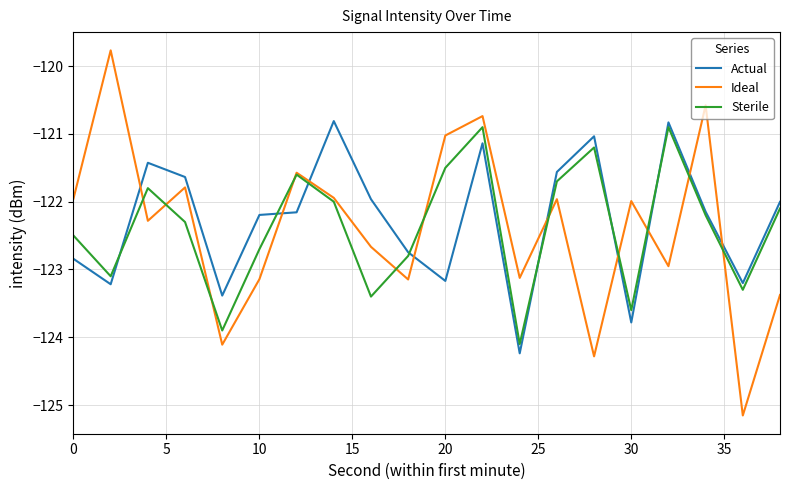

Which series has the widest spread of values?

Ideal